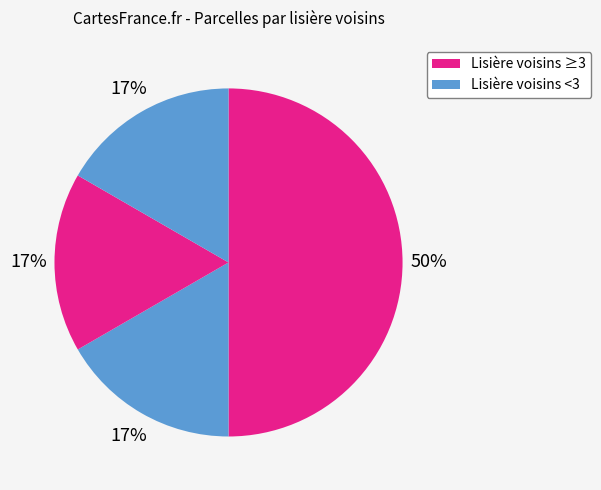

Count the number of slices in the pie.

4